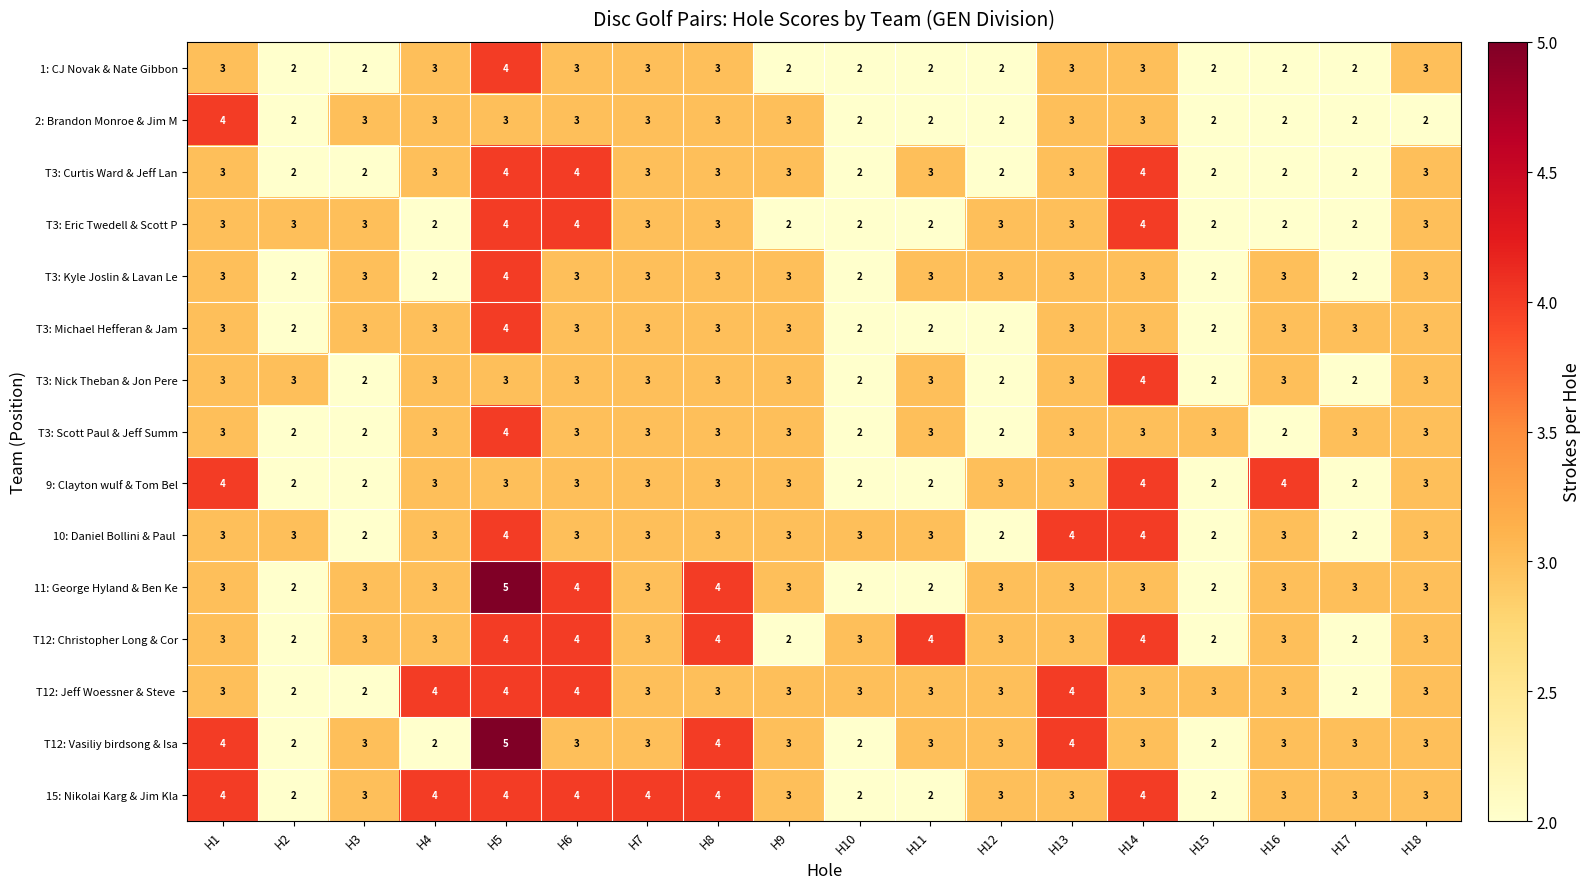

Count the number of data series in this chart.

15